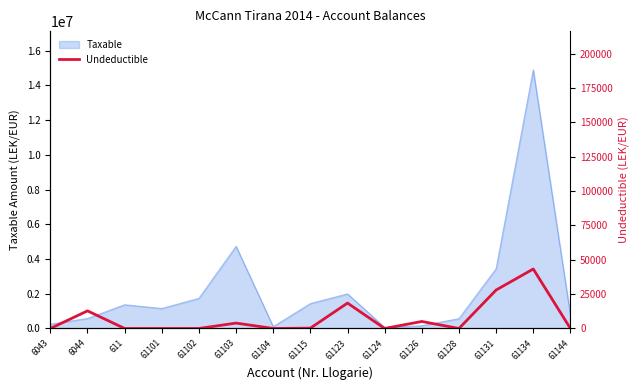

What is the maximum value for Taxable?

14887859.8